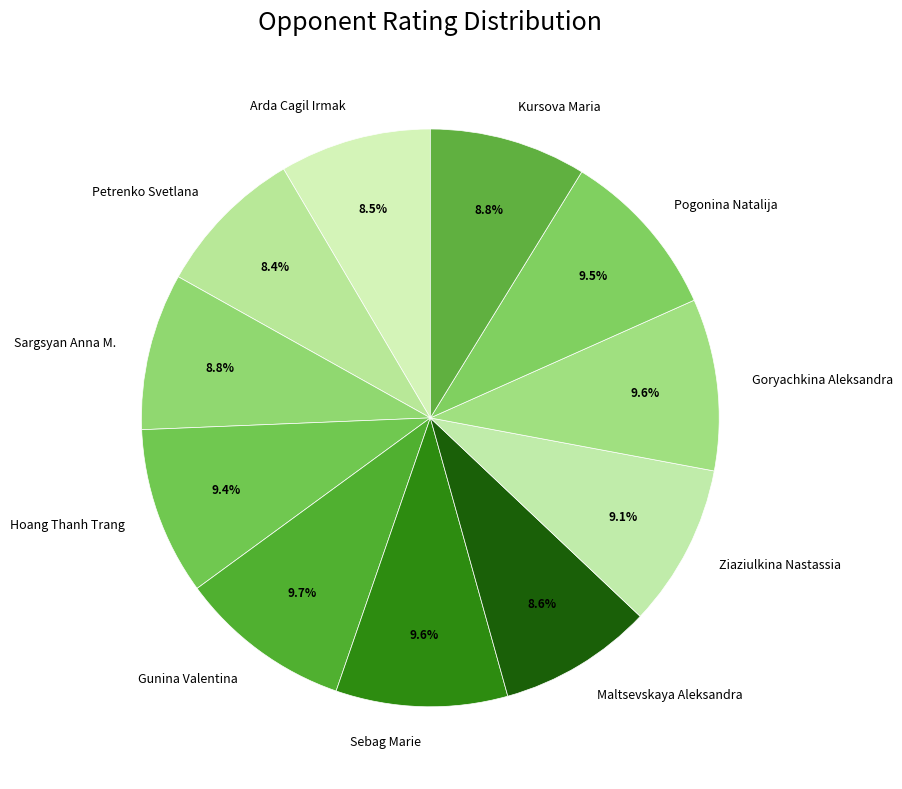

How many slices are in this pie chart?

11